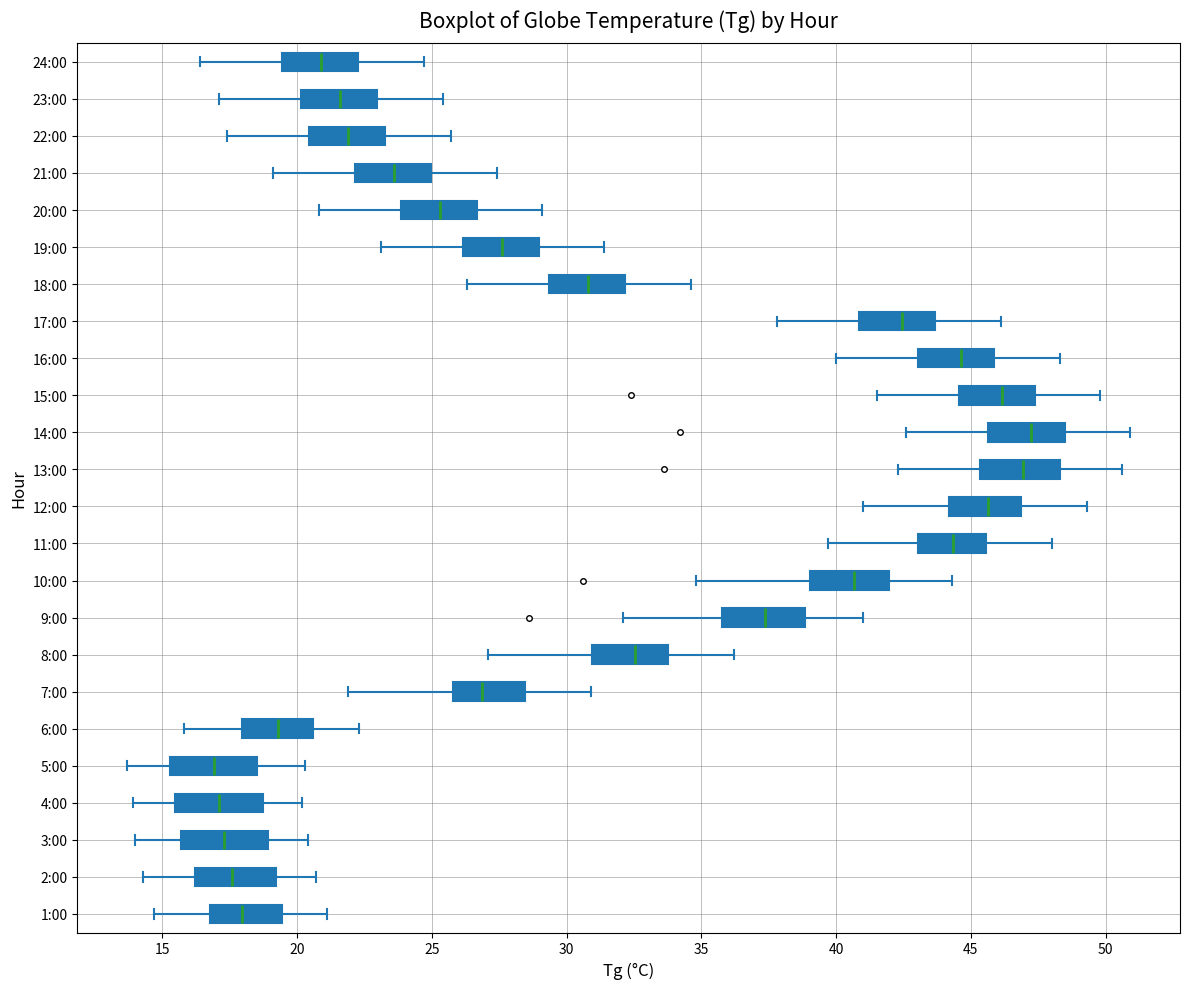

Where does the left whisker of the box for 20:00 end on the x-axis? The values are not printed on the chart, so give them approximately, as read against the axis.

21.0